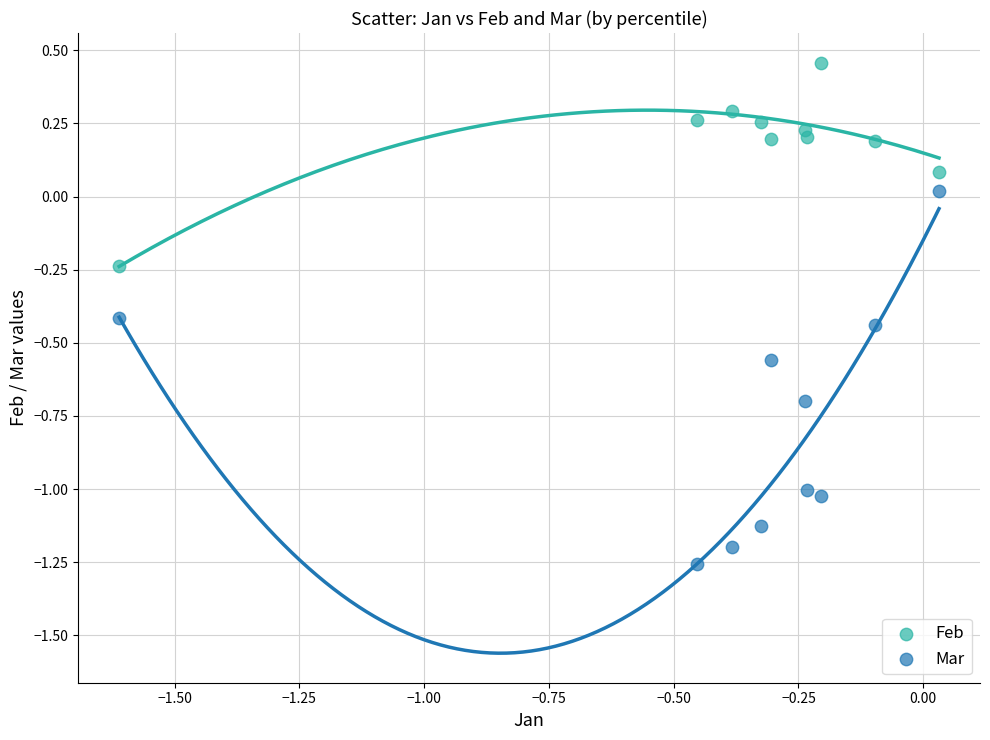

Which series contains the highest Y value?

Feb